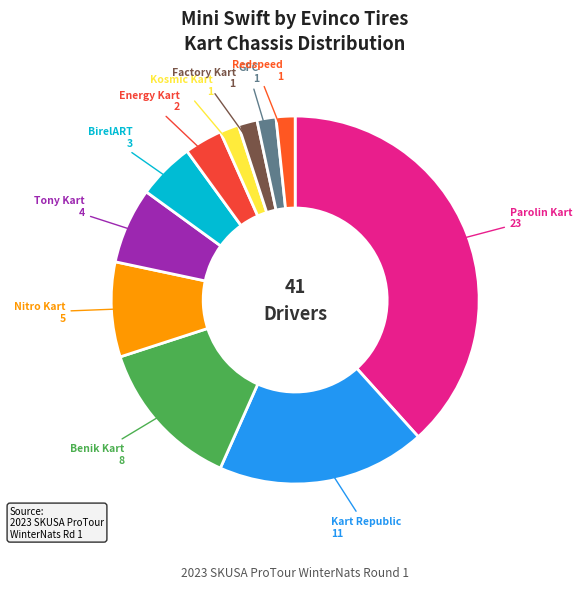

The BirelART slice represents 1% of the pie. True or false?

False